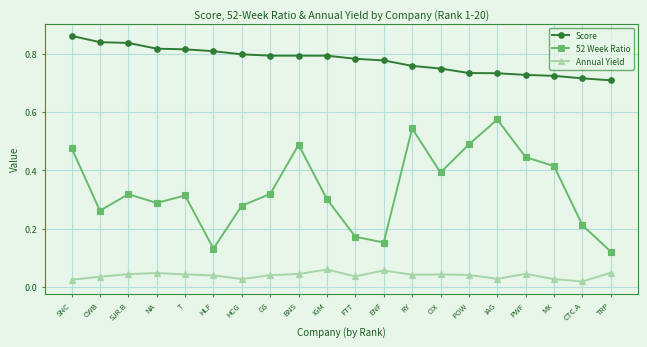

Rank the series by their average value, from lowest to highest.

Annual Yield, 52 Week Ratio, Score